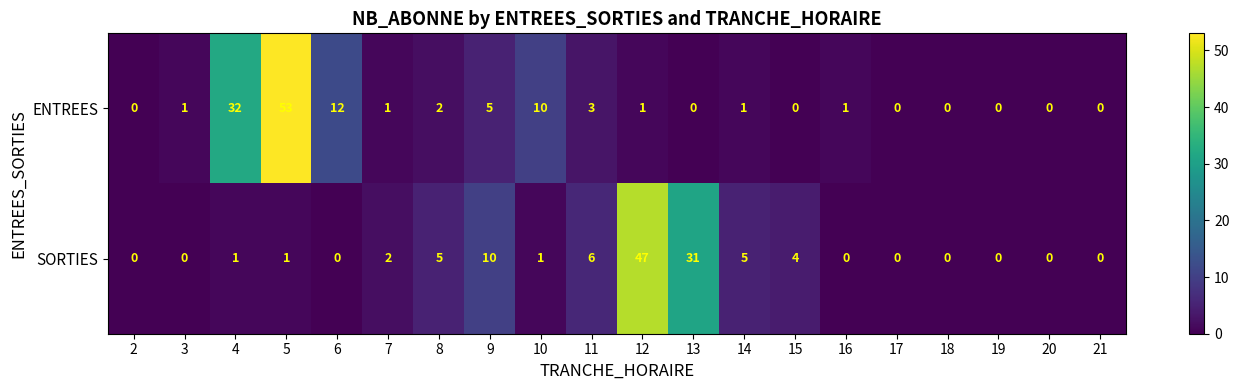

At 5, list the series in order from smallest to largest.

SORTIES, ENTREES